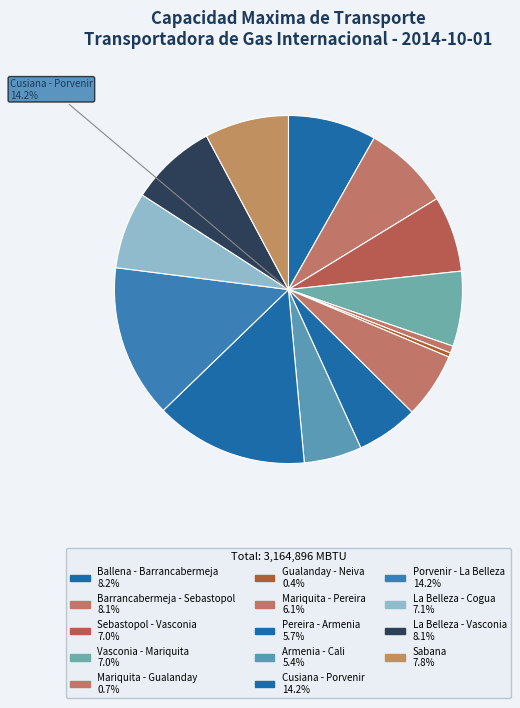

To the nearest percent, what portion does Vasconia - Mariquita represent?

7%